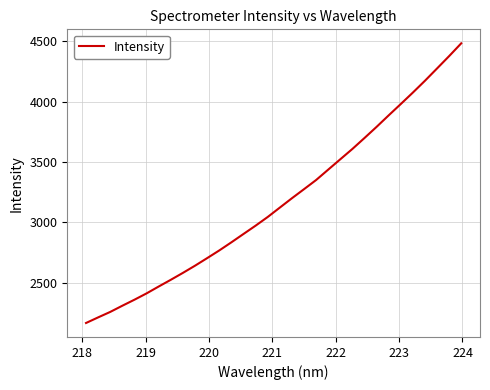

What is the minimum value shown in the chart?

2165.1